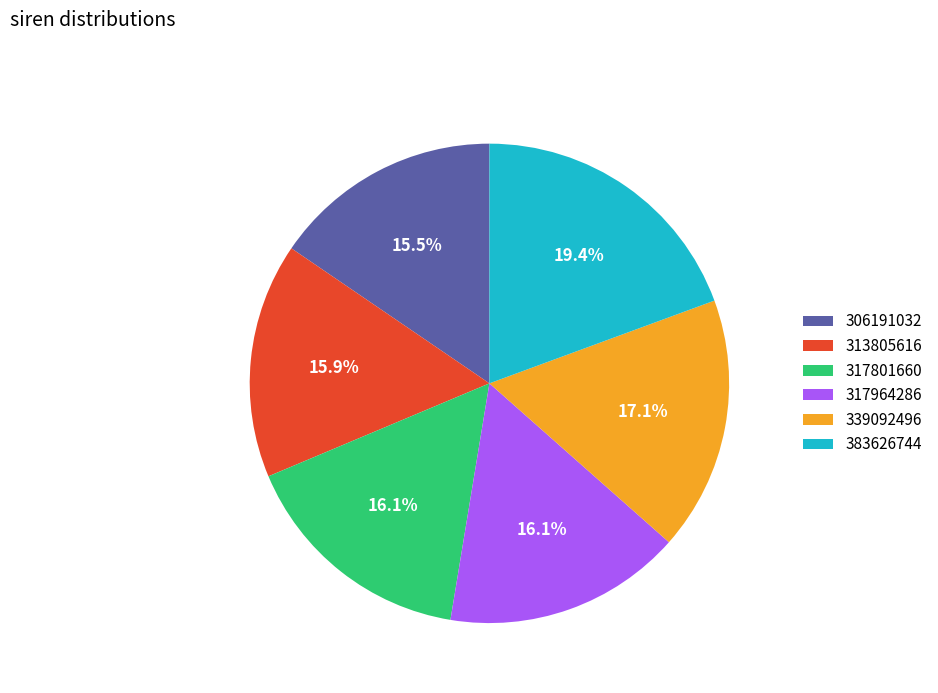

Does any single category account for the majority?

No